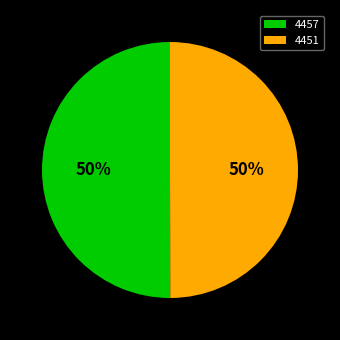

What percentage is the 4457 slice, to the nearest percent?

50%